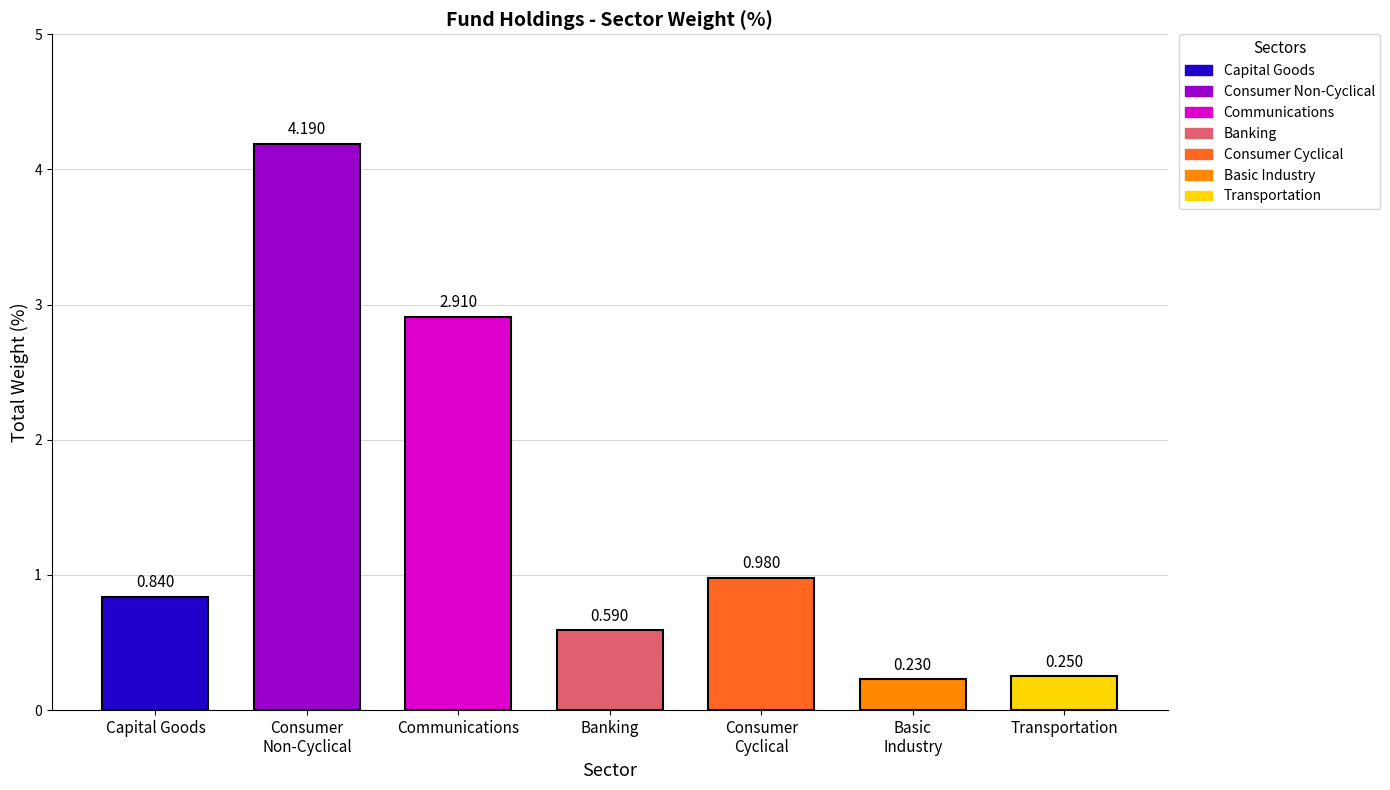

Reading left to right, transcribe all the data shown in this chart.

0.8	4.2	2.9	0.6	1.0	0.2	0.2